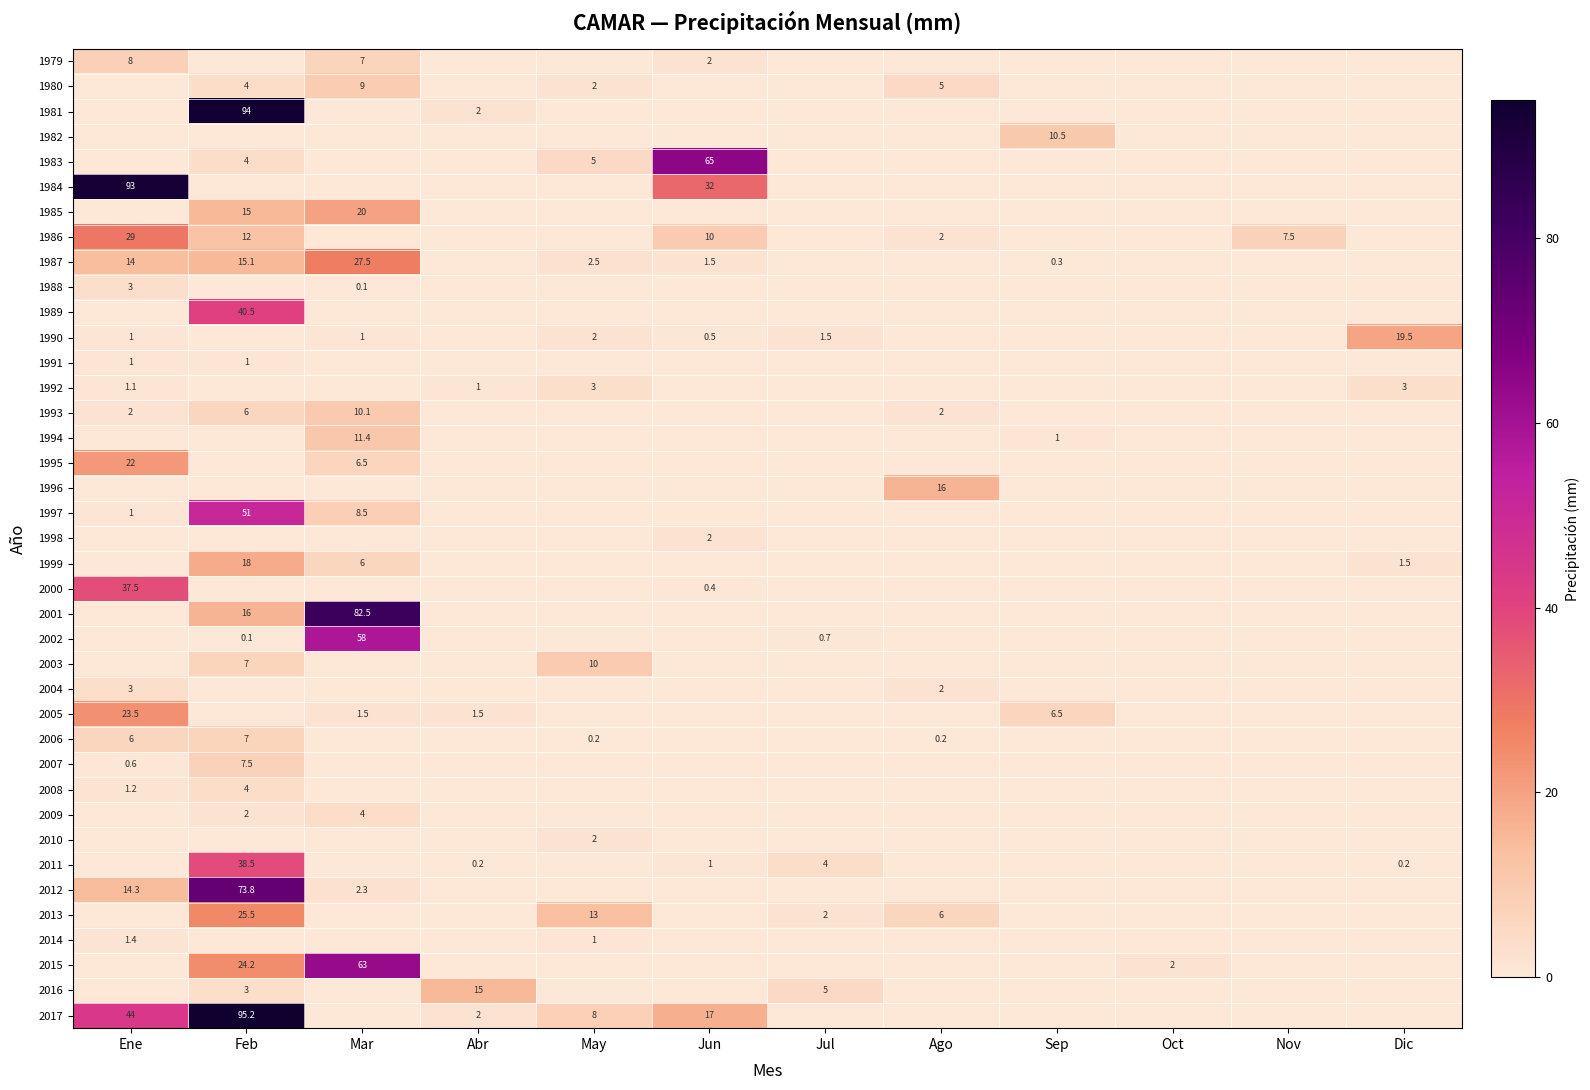

Is it true that 1992 equals 3.0 at May?

True